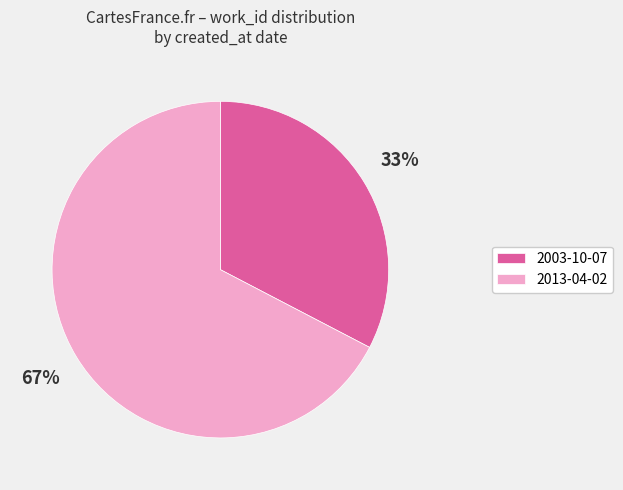

How many slices are in this pie chart?

2